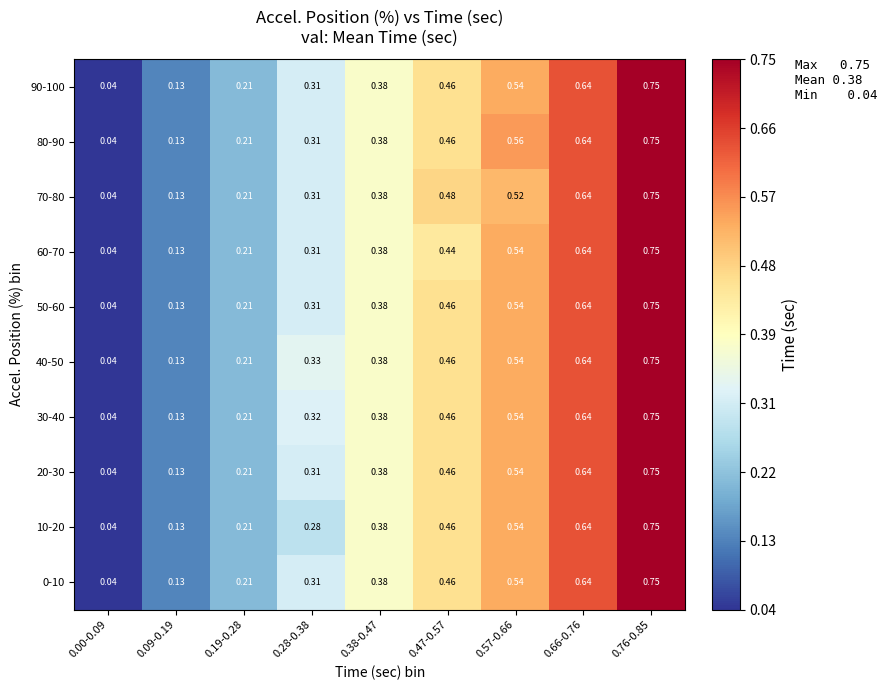

Is the value of 90-100 at 0.66-0.76 greater than the value of 50-60 at 0.19-0.28?

Yes